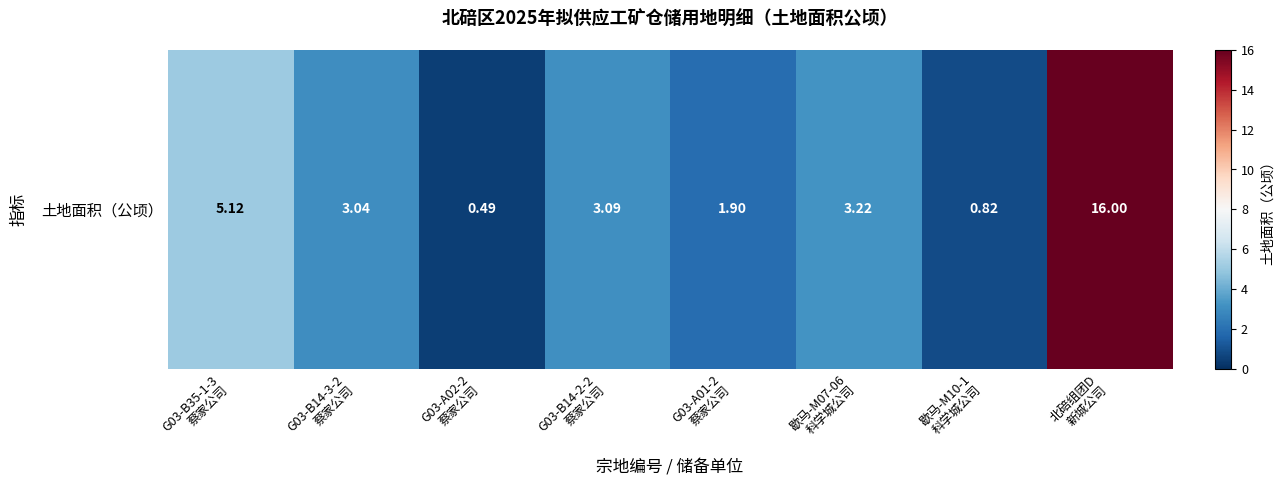

At which label does the data first exceed 3?

G03-B35-1-3
蔡家公司